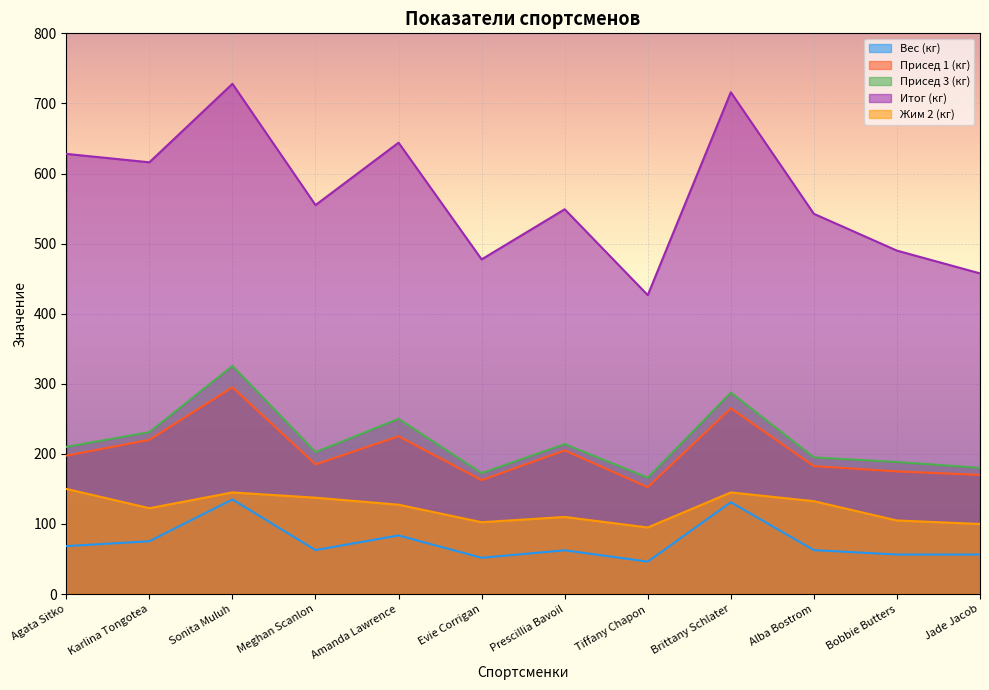

Reading left to right, what are all the values shown in this chart?

Вес (кг): 68.4	75.4	135.0	62.7	83.6	51.8	62.4	46.3	131.0	62.7	56.4	56.4
Присед 1 (кг): 197.5	220.0	295.0	185.0	225.0	162.5	205.0	152.5	265.0	182.5	175.0	170.0
Присед 3 (кг): 210.0	231.0	325.5	202.5	250.0	172.5	214.0	166.0	287.5	195.0	188.5	180.0
Итог (кг): 628.0	616.0	728.0	555.0	644.0	477.5	549.0	426.5	716.0	542.5	490.0	457.5
Жим 2 (кг): 150.0	122.5	145.0	137.5	127.5	102.5	110.0	95.0	145.0	132.5	105.0	100.0